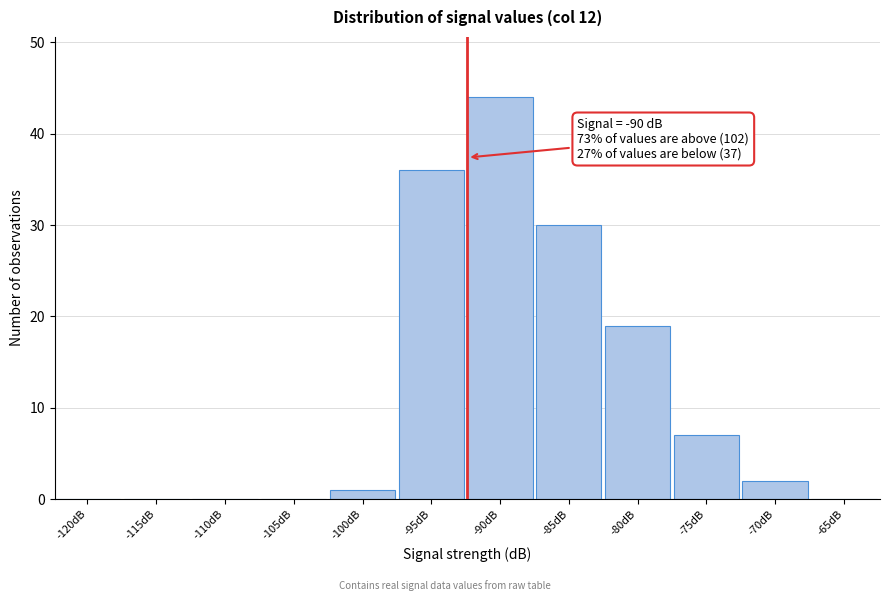

Reading left to right, extract all data points from this chart.

-120dB=0	-115dB=0	-110dB=0	-105dB=0	-100dB=1	-95dB=36	-90dB=44	-85dB=30	-80dB=19	-75dB=7	-70dB=2	-65dB=0